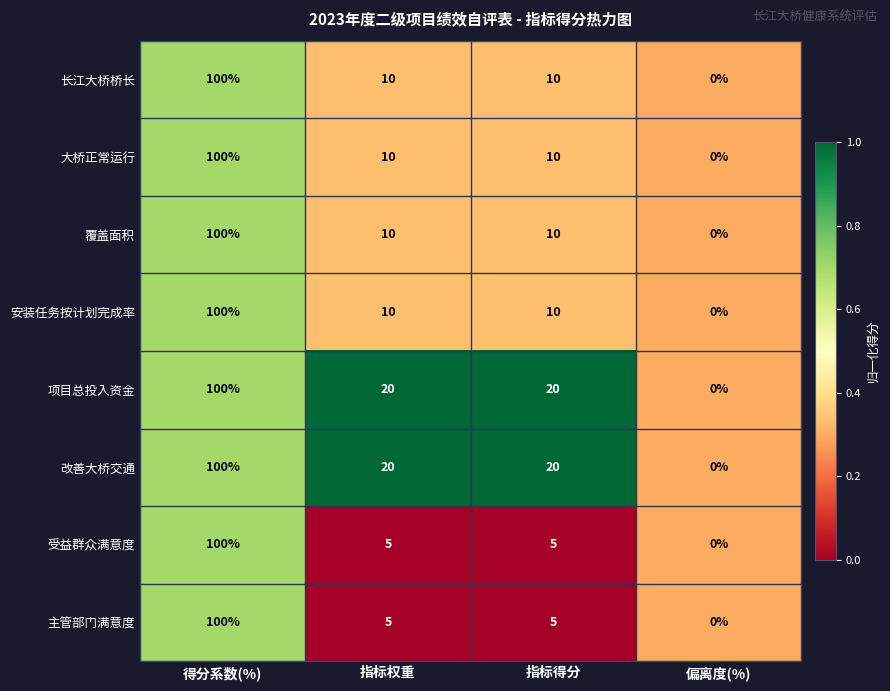

What is the greatest value displayed?

100